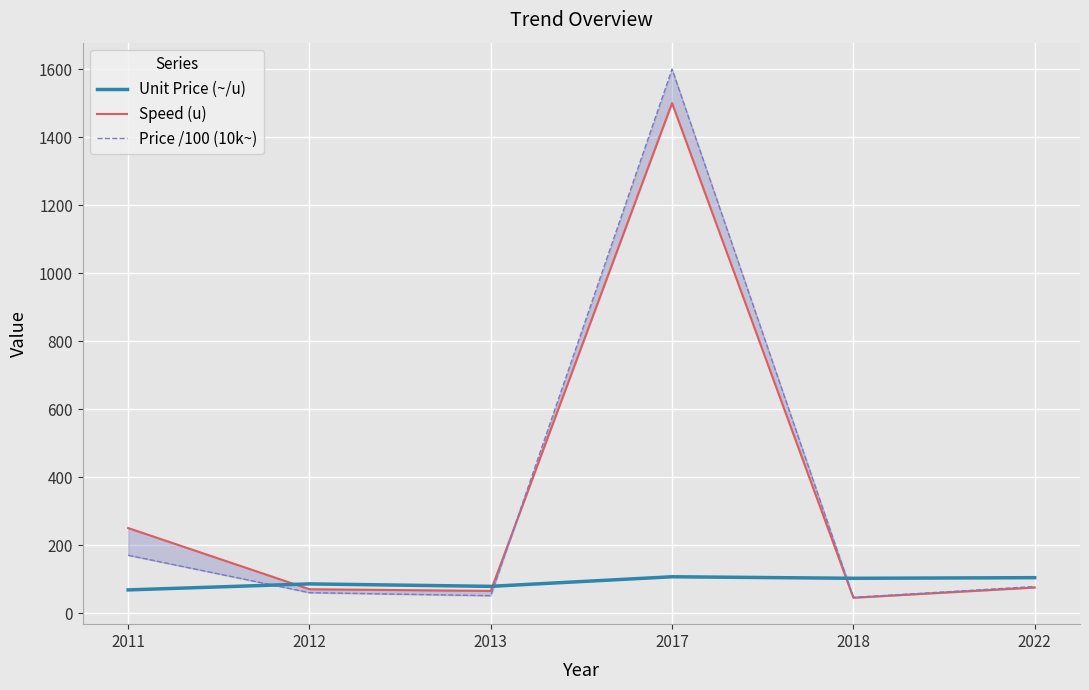

Which series has the widest spread of values?

Price /100 (10k~)